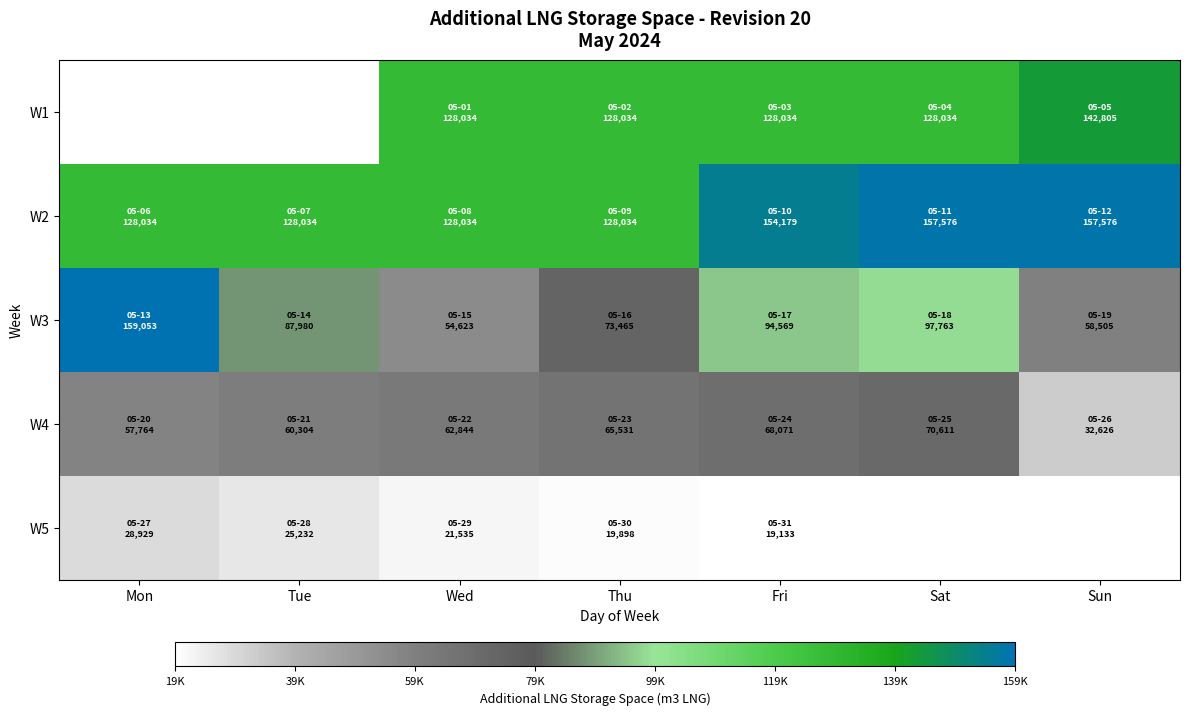

The value of W5 at Mon is 42893.6. True or false?

False